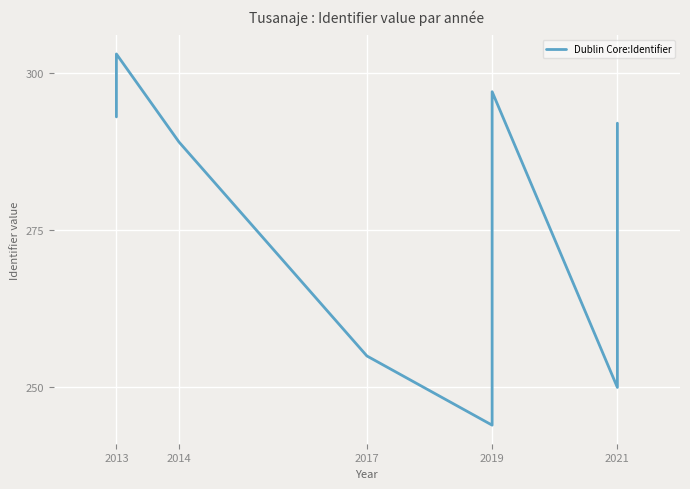

True or false: the data shows 506 at 2014.

False